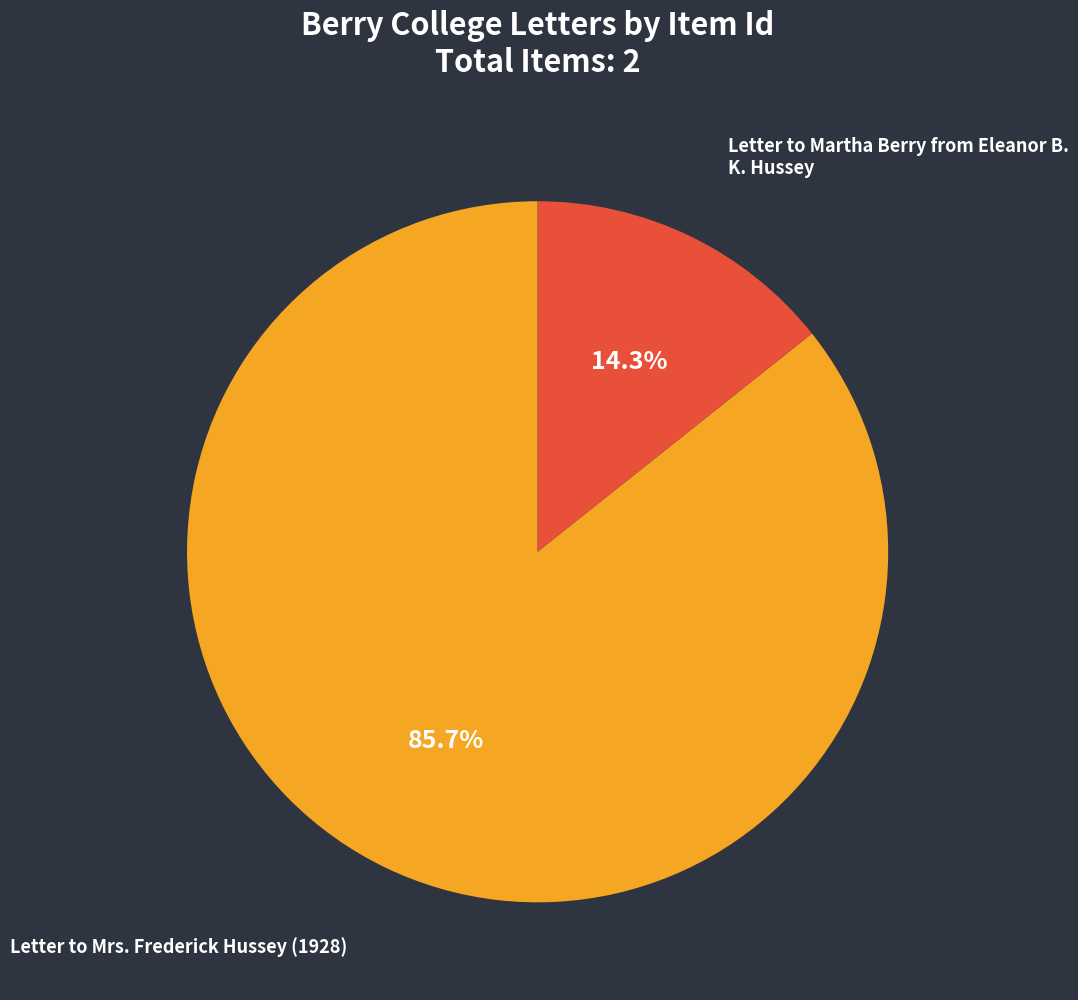

Does Letter to Martha Berry from Eleanor B. K. Hussey account for over 50% of the chart?

No